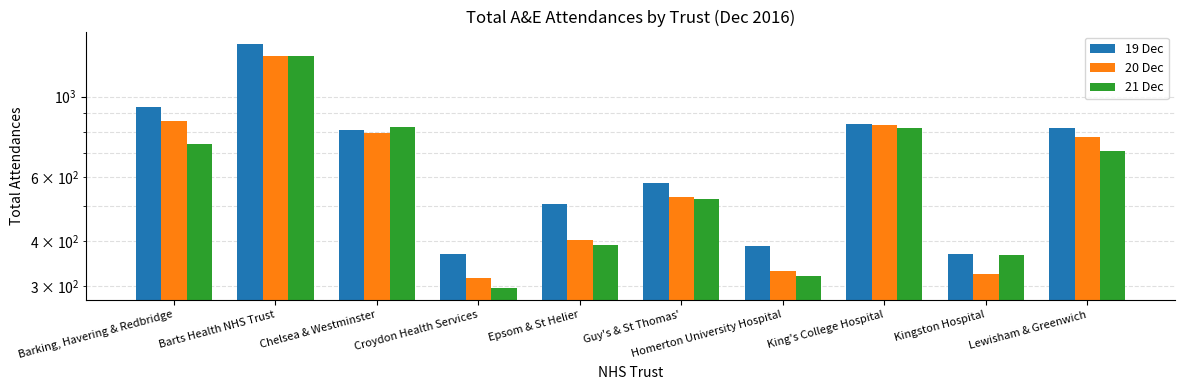

Is the value of 21 Dec at Croydon Health Services greater than the value of 19 Dec at Lewisham & Greenwich?

No